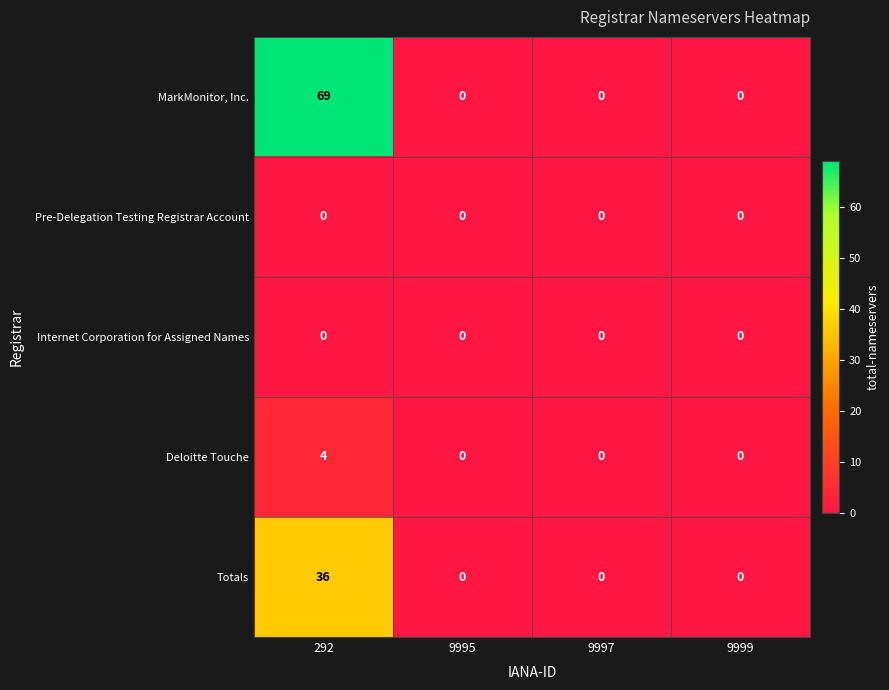

Which category has the highest value across all series?

292